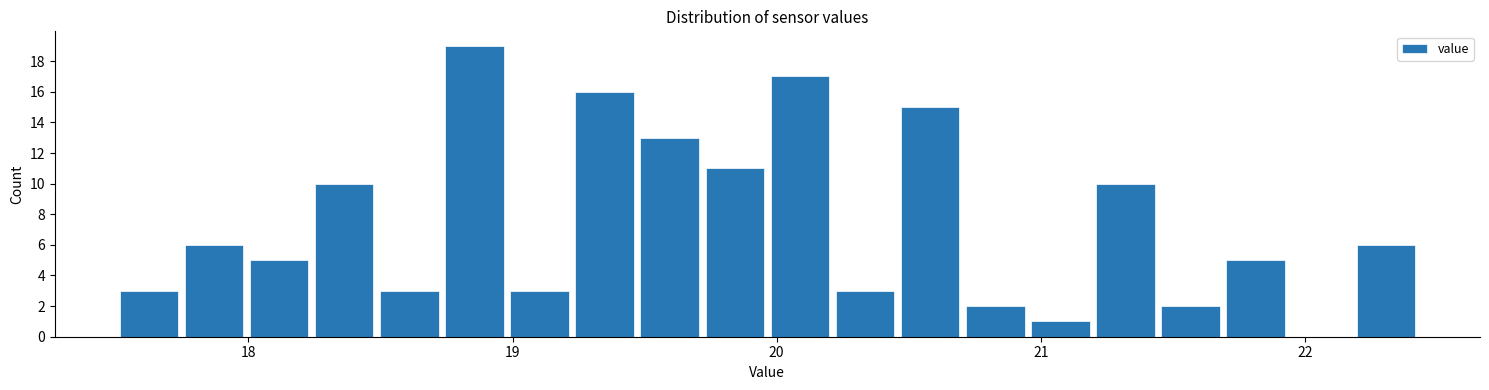

Read against the x-axis, roughly where is the centre of the tallest bar?

18.9